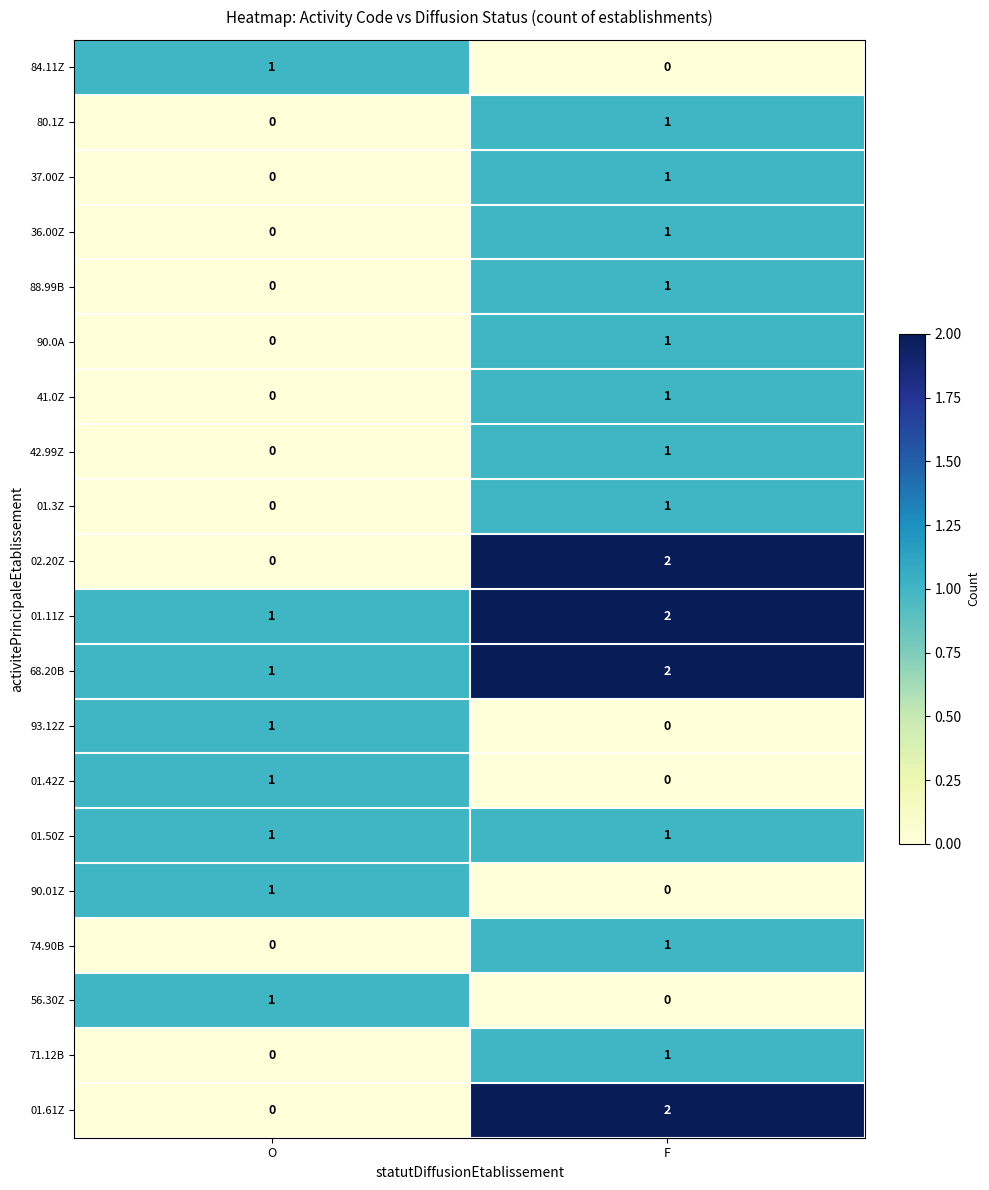

What is the maximum value shown in the chart?

2